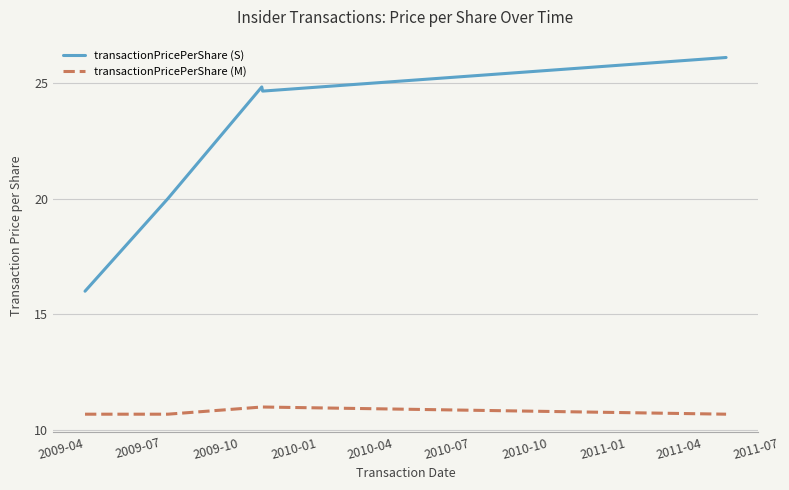

What is the lowest value of the transactionPricePerShare (M) series?

10.7